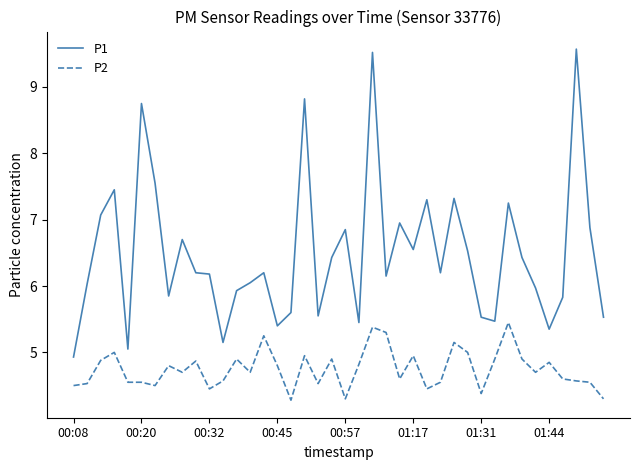

List the series in order of their overall mean, lowest first.

P2, P1